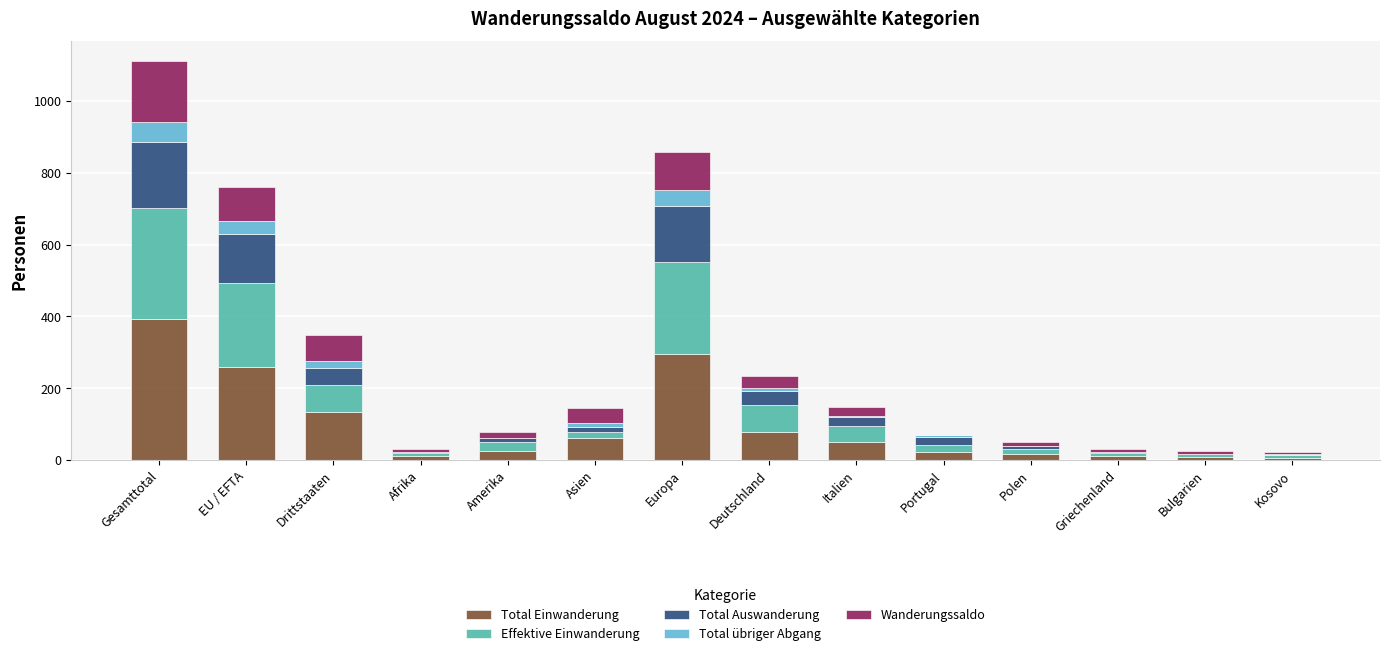

How many categories are shown in the chart?

14